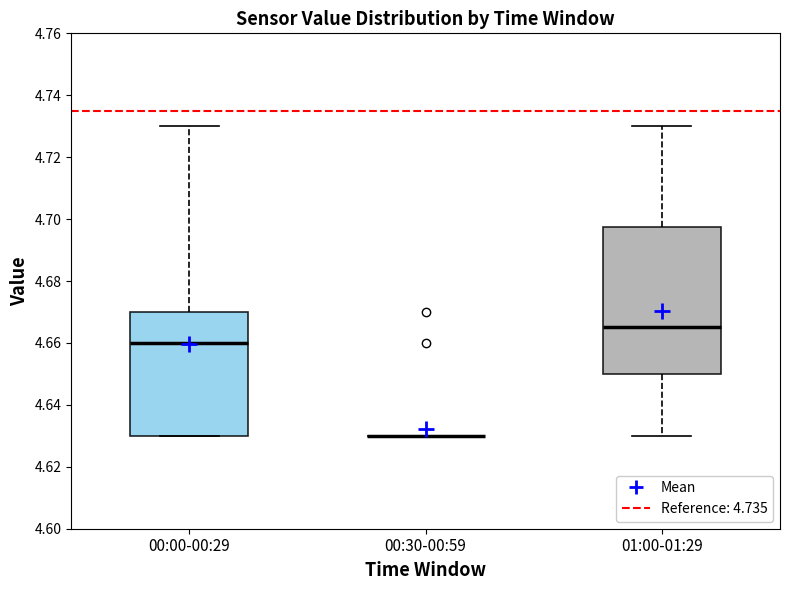

Reading left to right, transcribe this box plot: for each box, give where its median line is, the range the box spans, and where its two whiskers end, as read against the y-axis. The values are not printed on the chart, so give them approximately, as read against the axis.

00:00-00:29: median 4.660, box 4.630 to 4.670, whiskers 4.630 to 4.730
00:30-00:59: box collapsed to a line at 4.630, whiskers 4.630 to 4.630
01:00-01:29: median 4.666, box 4.650 to 4.698, whiskers 4.630 to 4.730